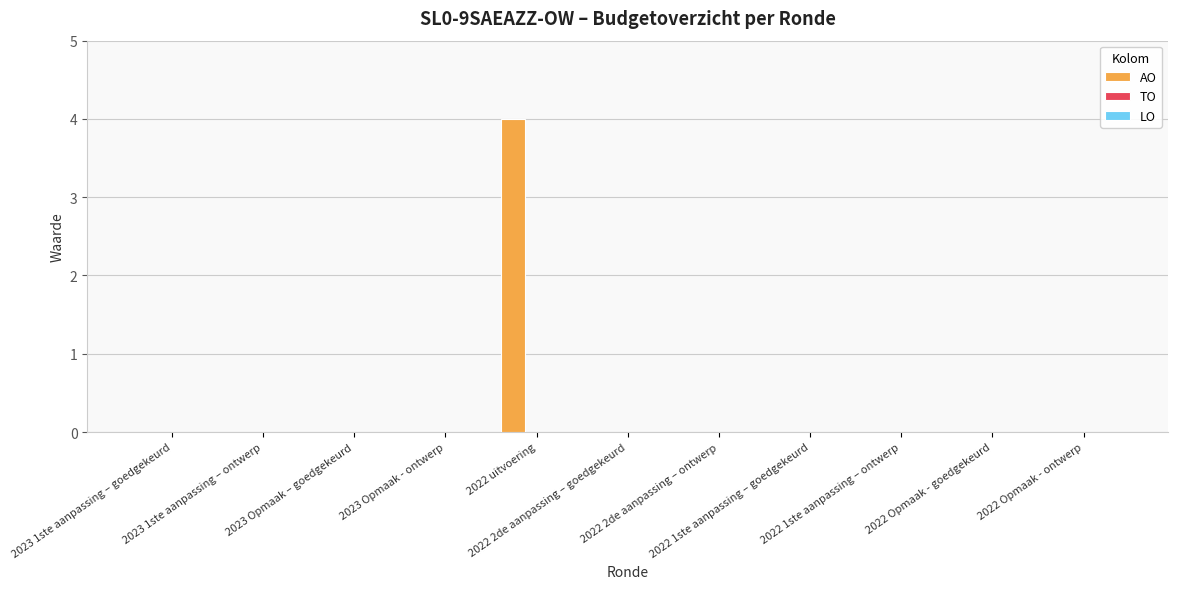

What is the maximum value shown in the chart?

4